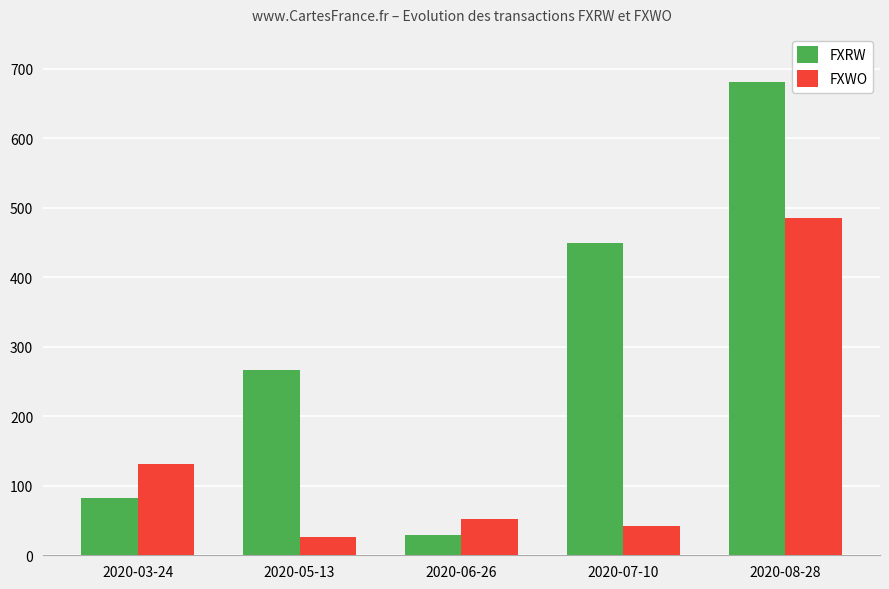

Which series has the largest range (max minus min)?

FXRW